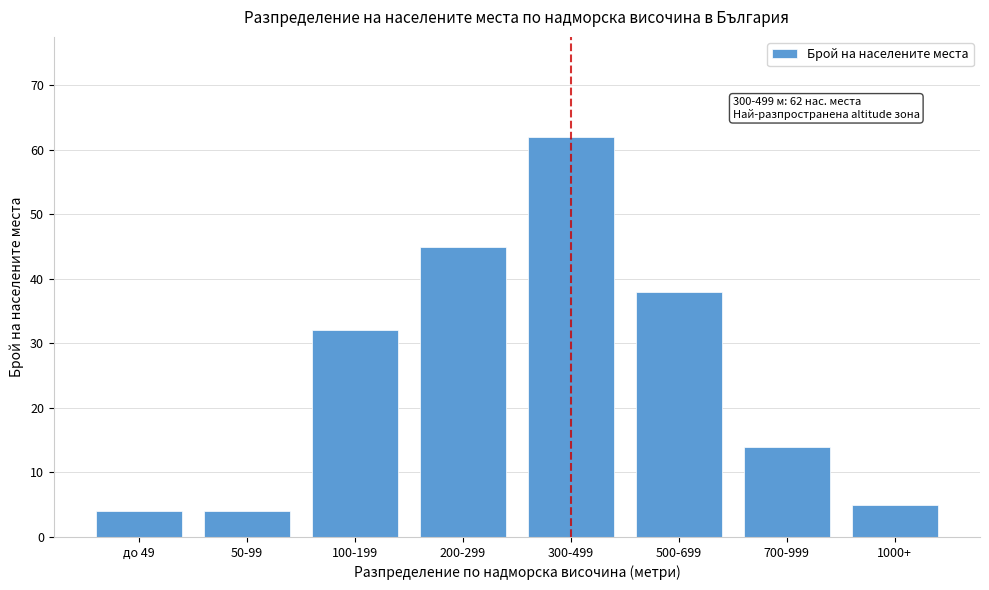

Reading right to left, list all the values displayed in this chart.

1000+=5	700-999=14	500-699=38	300-499=62	200-299=45	100-199=32	50-99=4	до 49=4